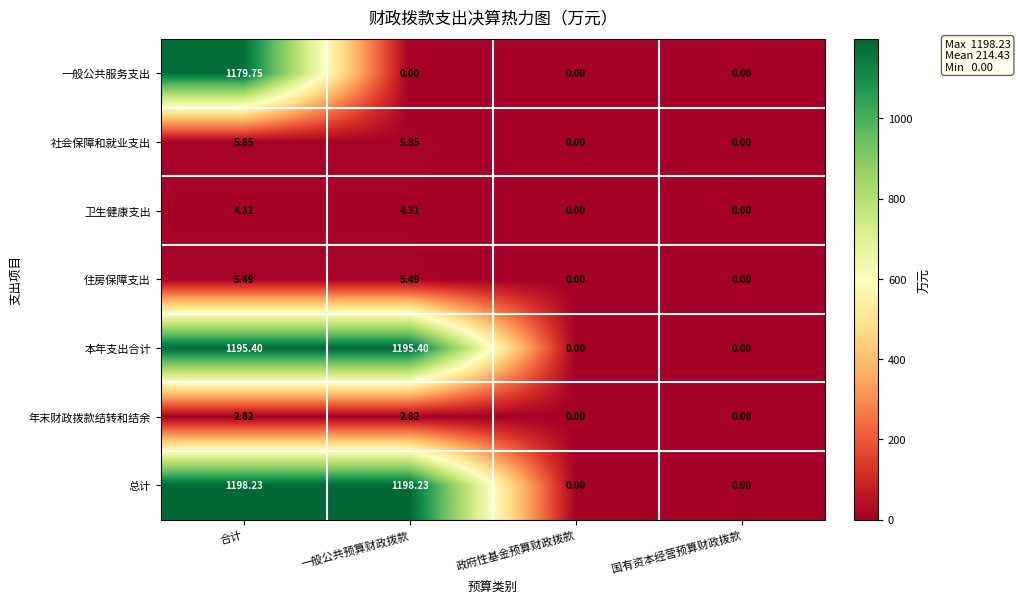

Between 一般公共预算财政拨款 and 国有资本经营预算财政拨款, which series saw the biggest shift?

总计